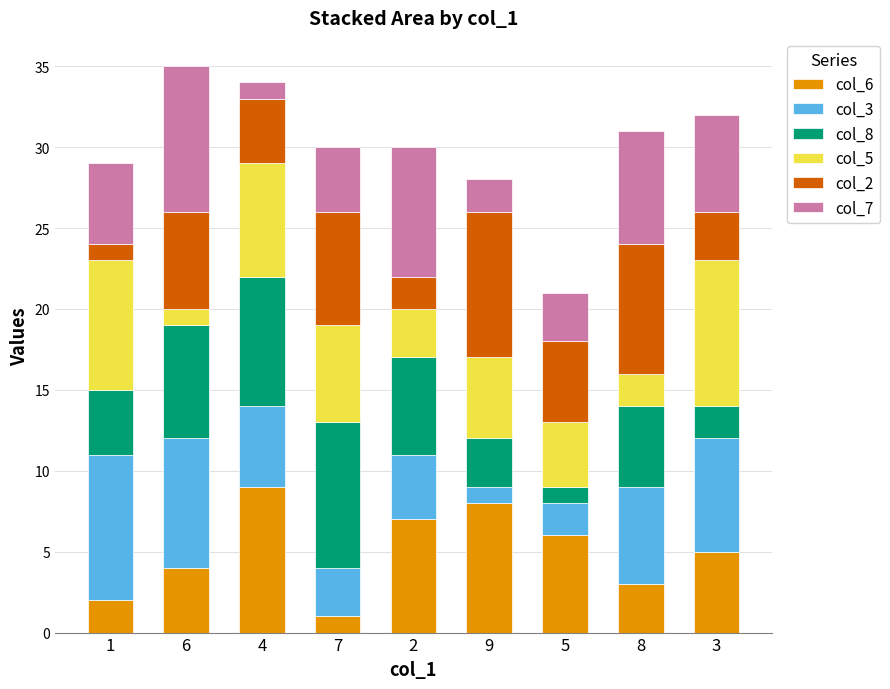

Is it true that col_6 equals 9 at 5?

False